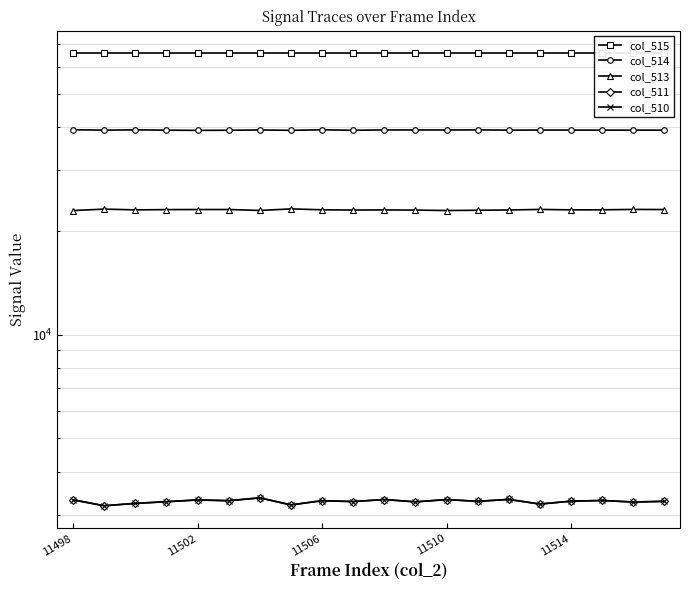

How many distinct data groups are displayed?

5